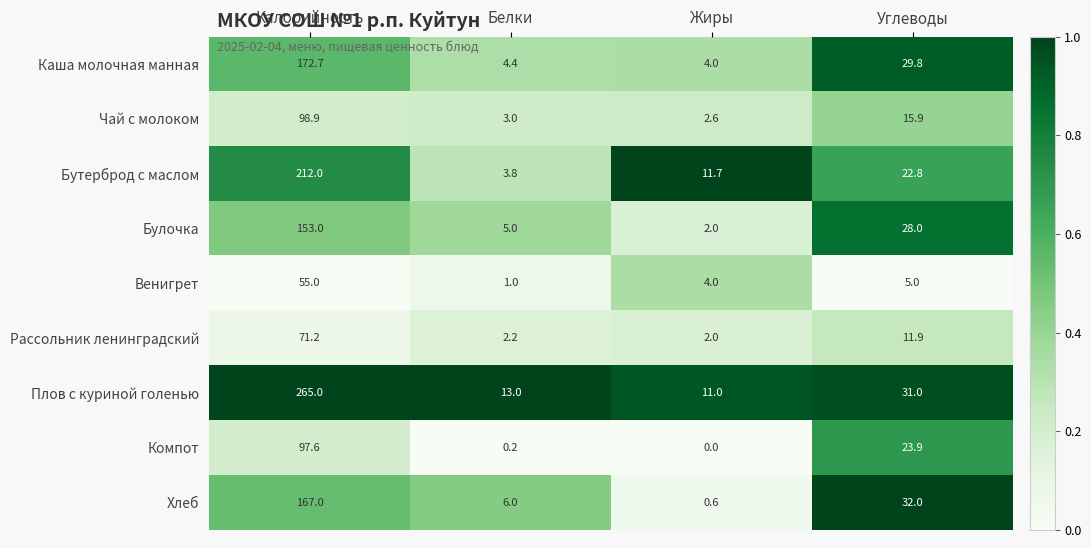

How many categories are shown in the chart?

4